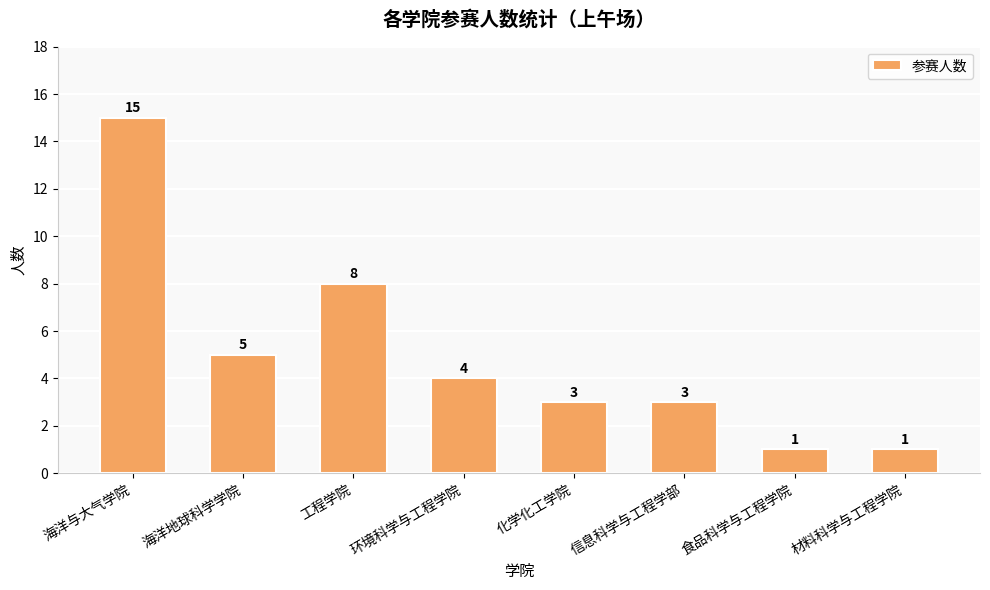

What position from the right is 工程学院?

6